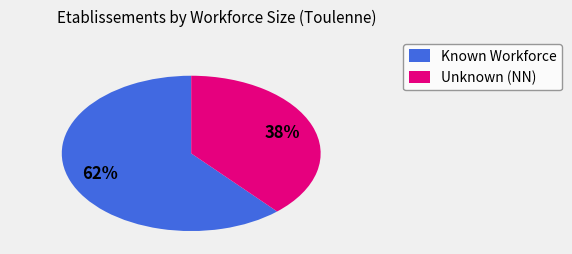

Count the number of slices in the pie.

2